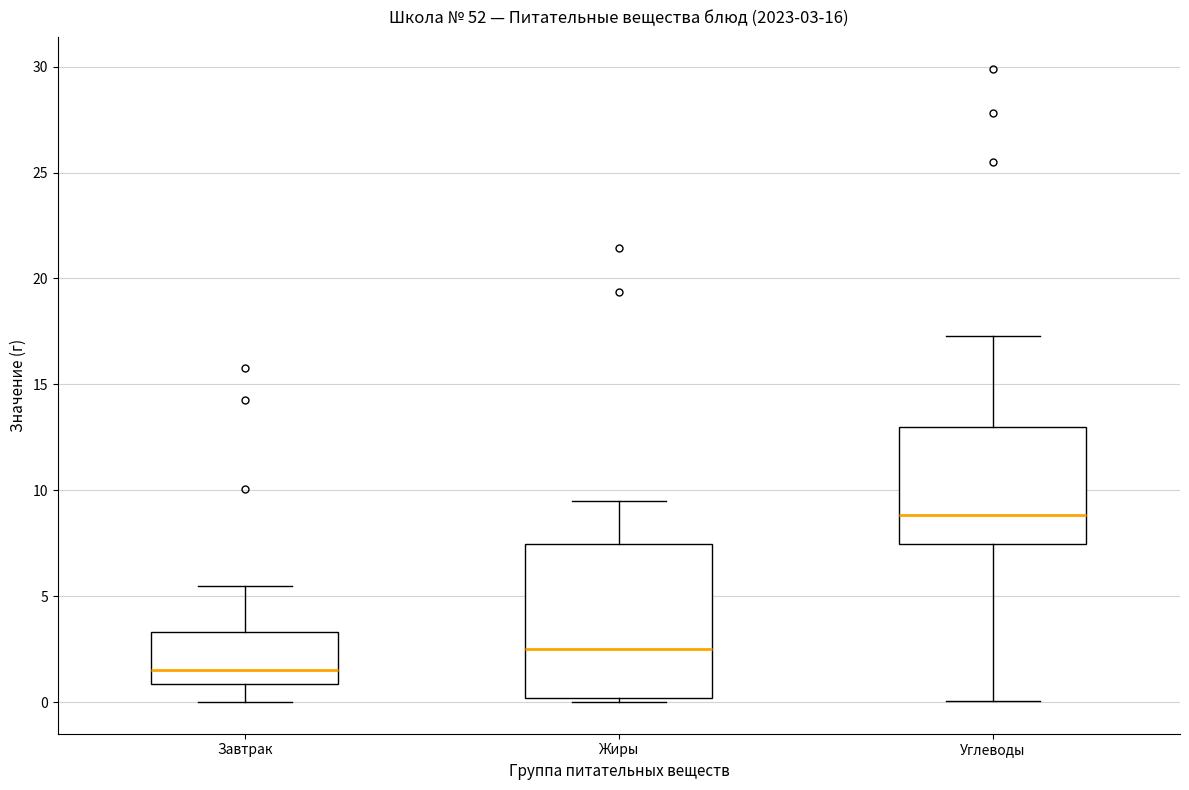

Comparing the boxes themselves (not the whiskers), which one is the tallest?

Жиры